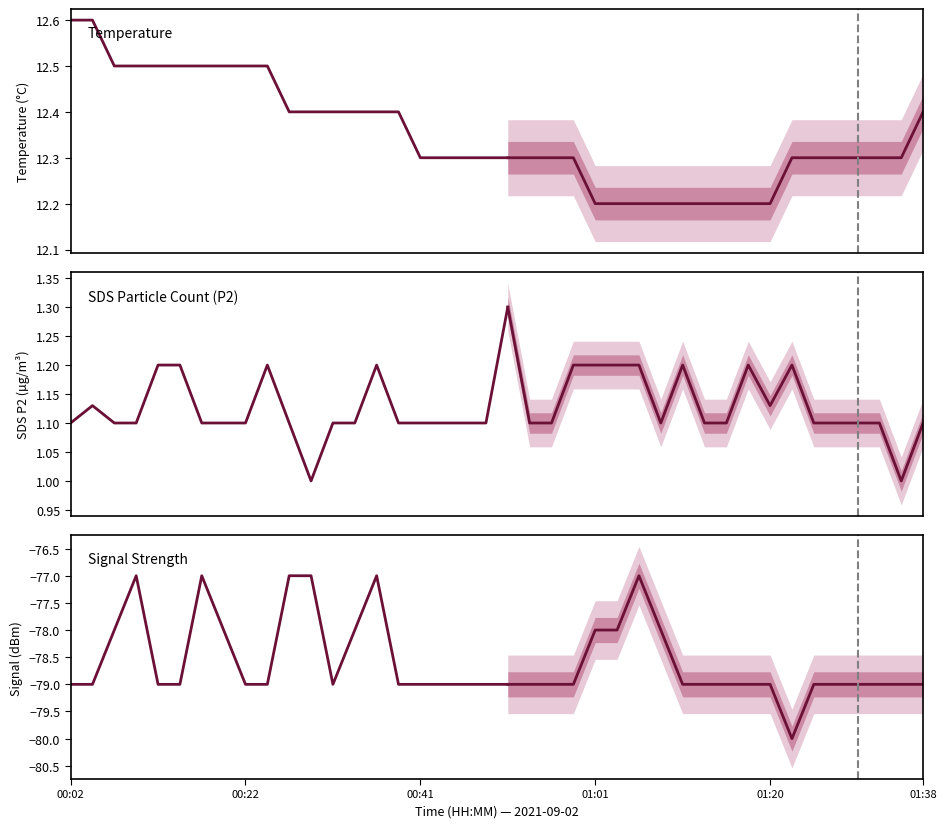

Between 8 and 14, which is larger?

8